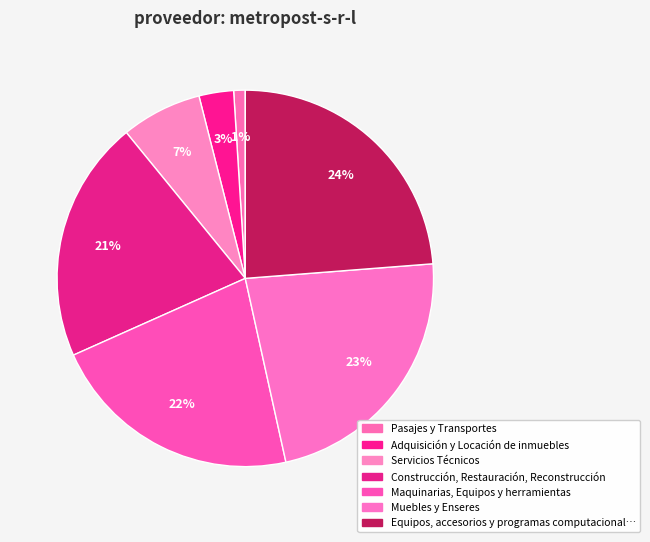

To the nearest percent, what is the average slice percentage?

14%